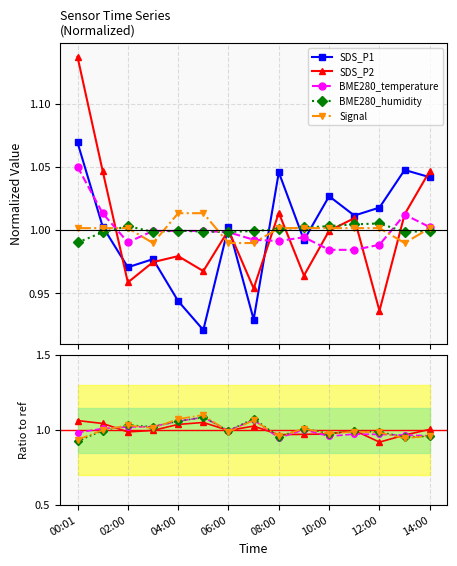

What is the label of the 13th point from the left?

12:00